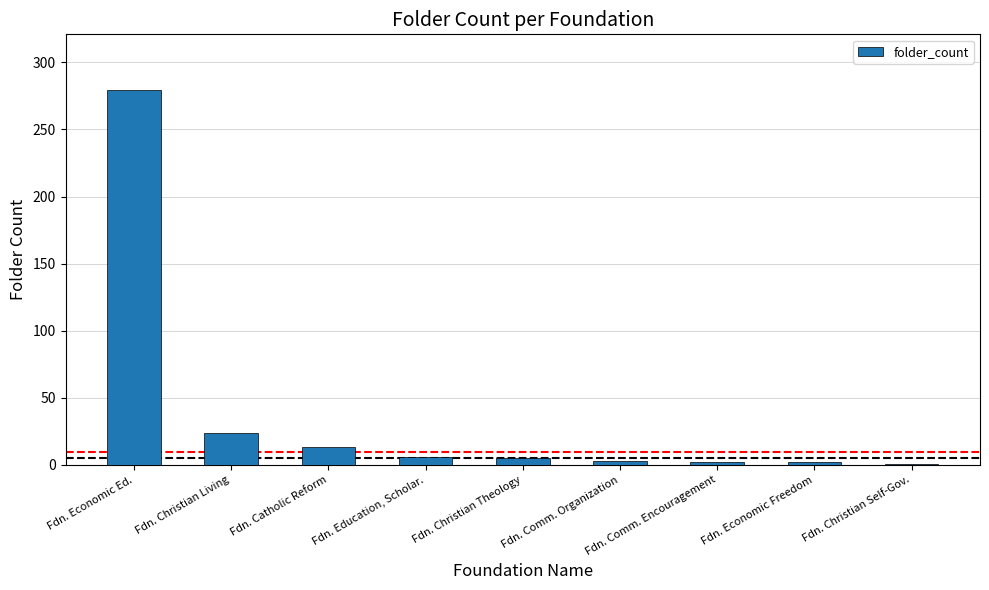

At which label does the data first exceed 5?

Fdn. Economic Ed.